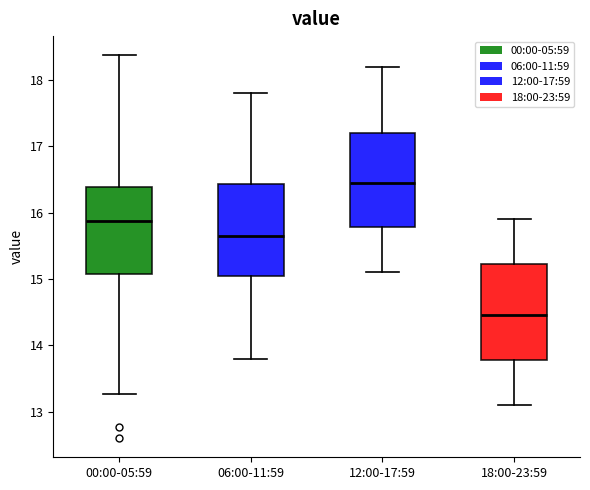

Reading left to right, read every box against the y-axis: the position of its median line, the range the box covers, and the ends of its whiskers. The values are not printed on the chart, so give them approximately, as read against the axis.

00:00-05:59: median 15.9, box 15.1 to 16.4, whiskers 13.3 to 18.4
06:00-11:59: median 15.7, box 15.1 to 16.4, whiskers 13.8 to 17.8
12:00-17:59: median 16.5, box 15.8 to 17.2, whiskers 15.1 to 18.2
18:00-23:59: median 14.5, box 13.8 to 15.2, whiskers 13.1 to 15.9